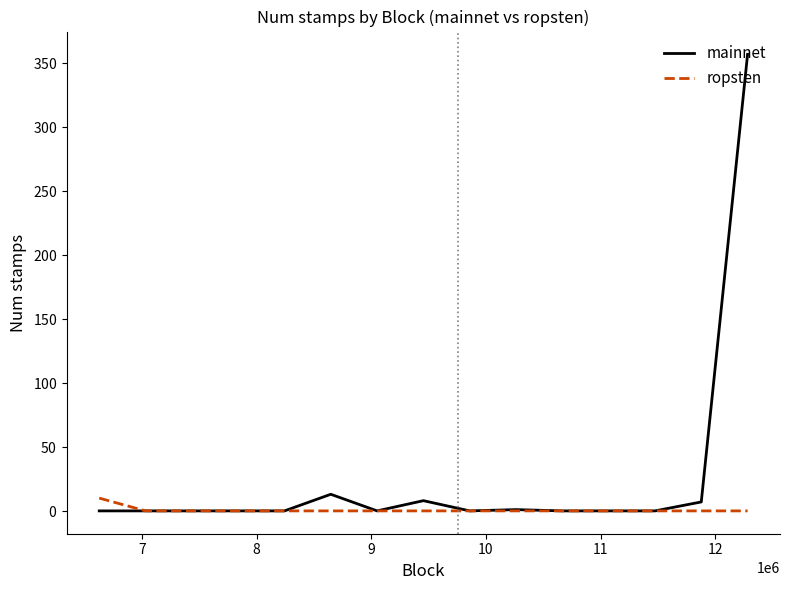

Does the chart display data point markers on the line(s)?

No